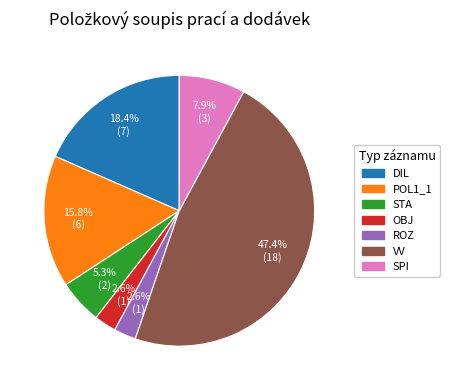

True or false: STA accounts for 18% of the total.

False